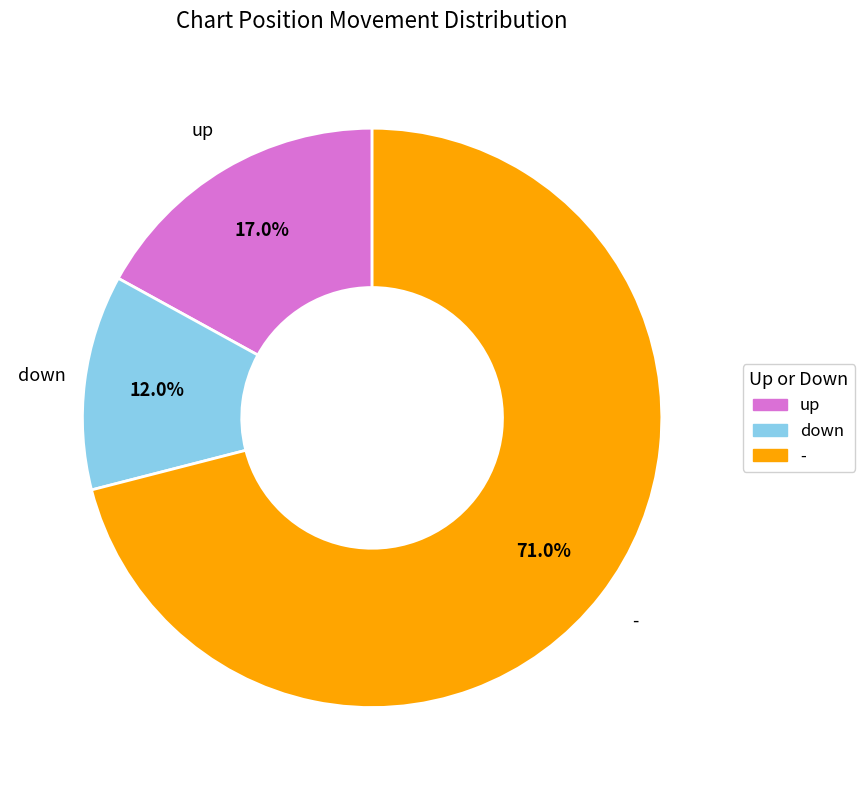

Which has a higher value, up or -?

-